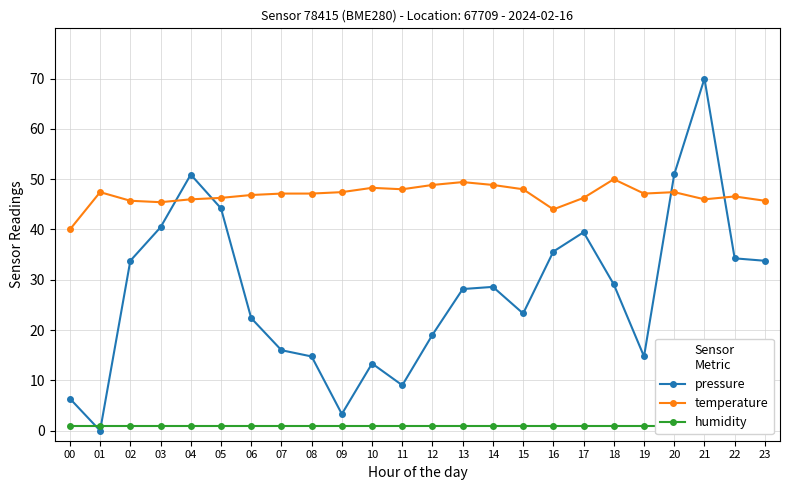

What is the sum of all humidity values?

24.0